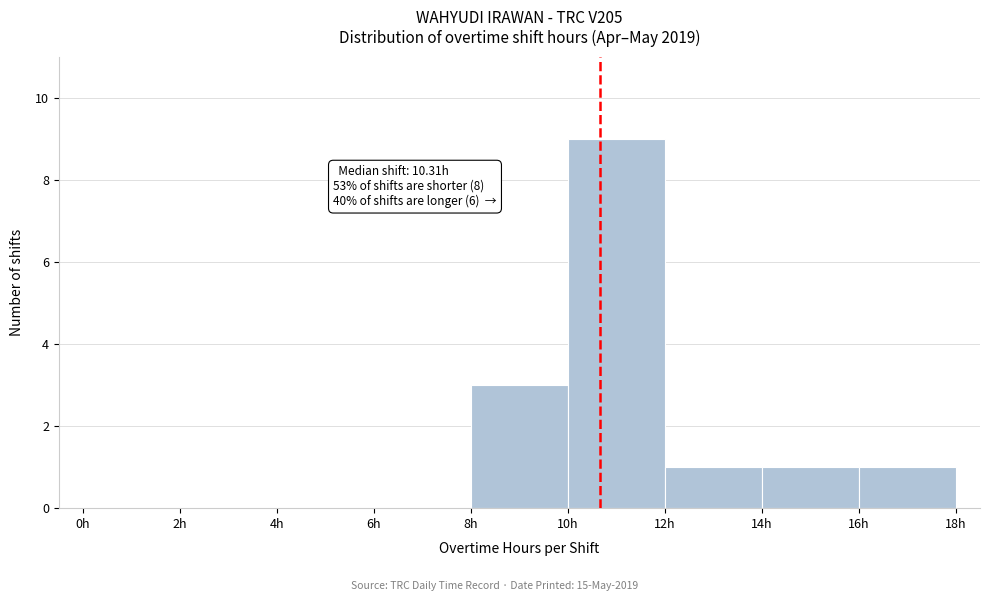

Over which range of the x-axis is the bar tallest?

10 to 12